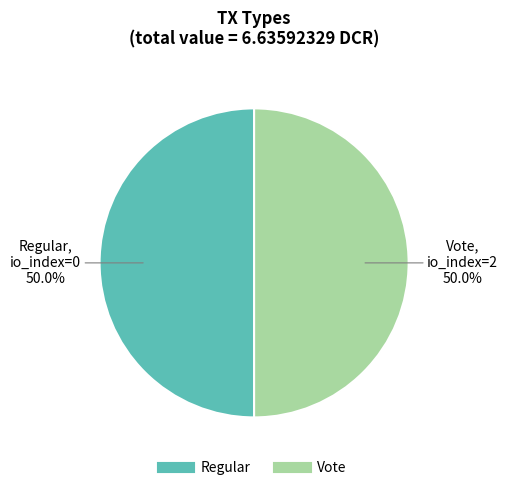

Combined, what portion of the pie is Regular and Vote?

100.0%